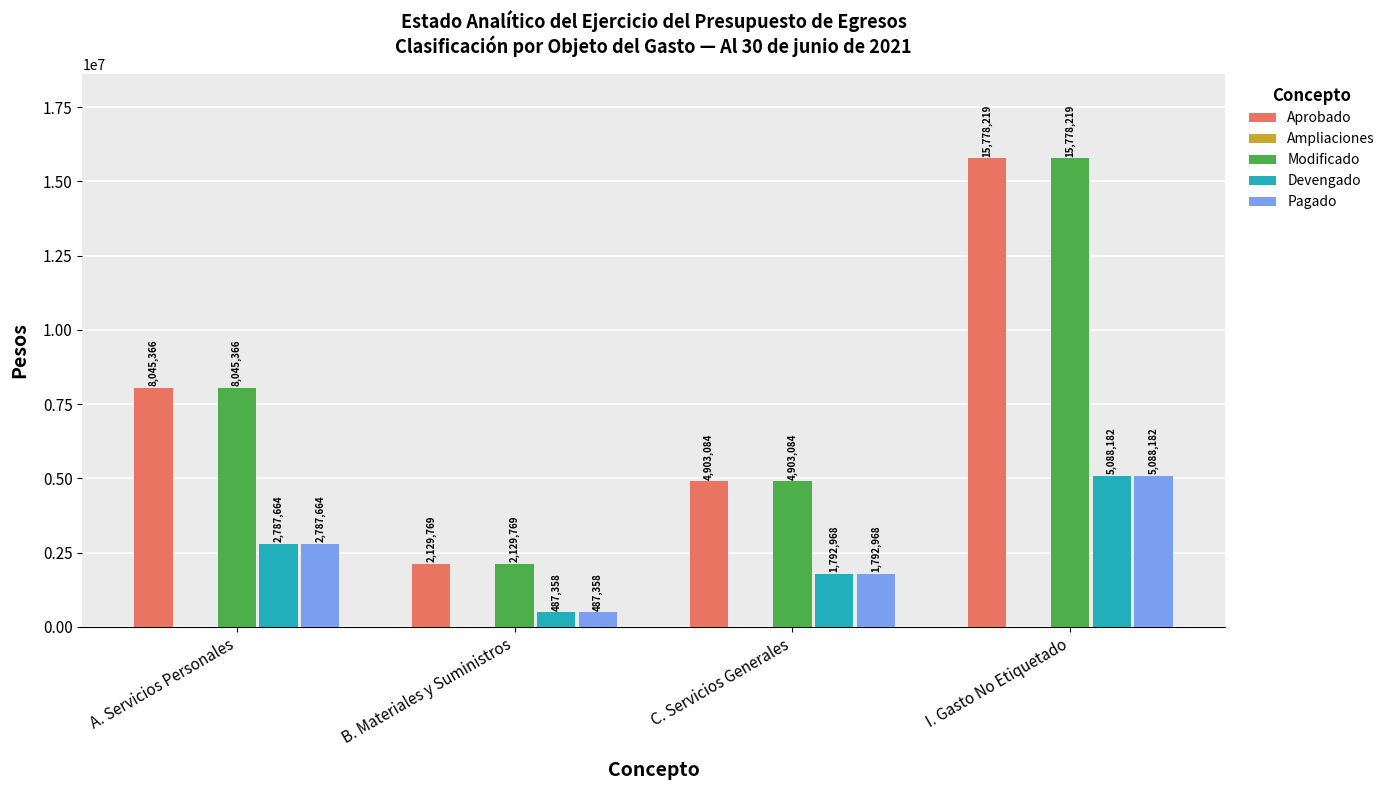

At which label is Devengado closest to 2787770?

A. Servicios Personales